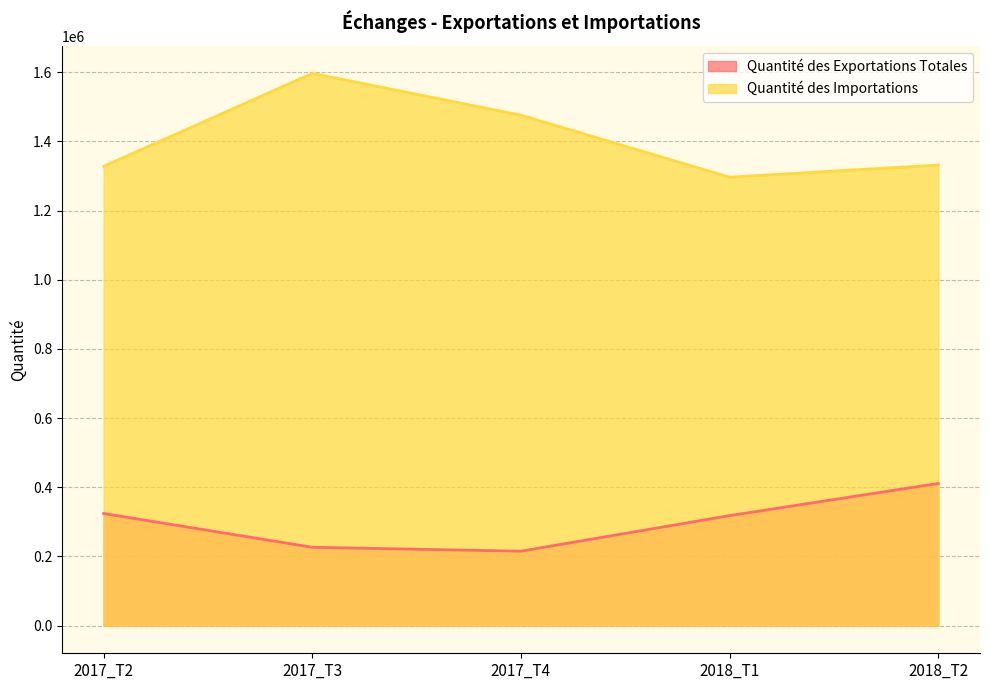

What is the difference between the maximum and second lowest values in the Quantité des Importations series?

268663.9